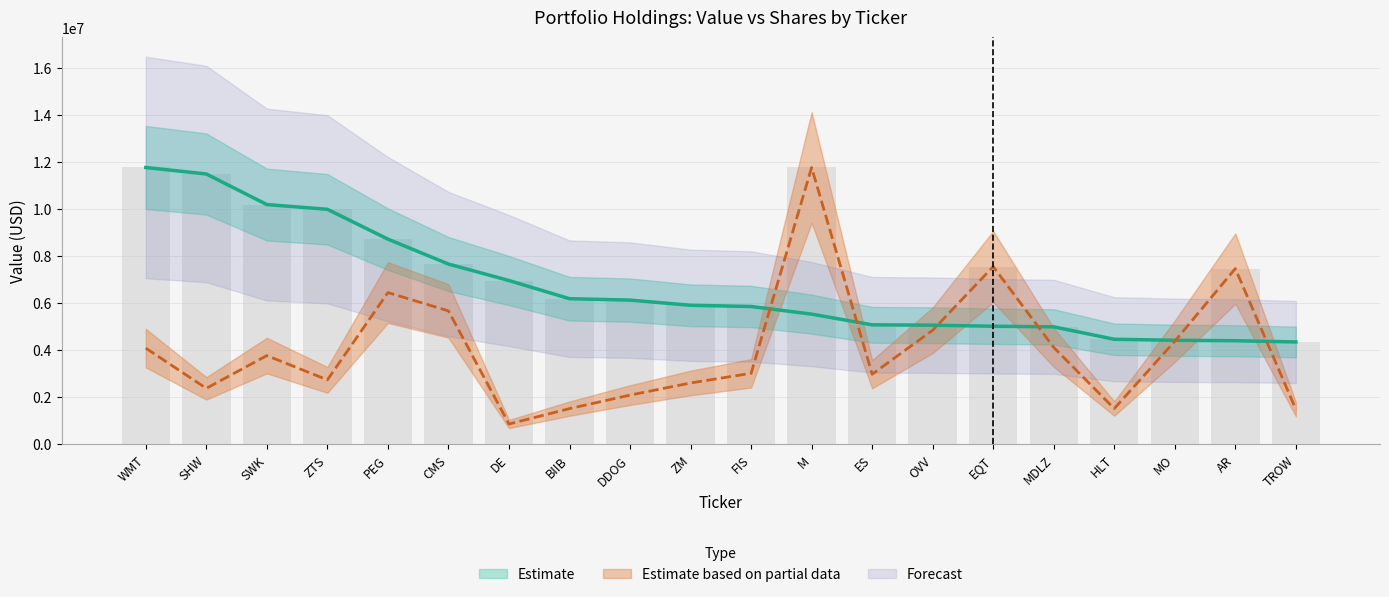

The Shares or principal amount series shows 2983054.8 at ES. True or false?

True